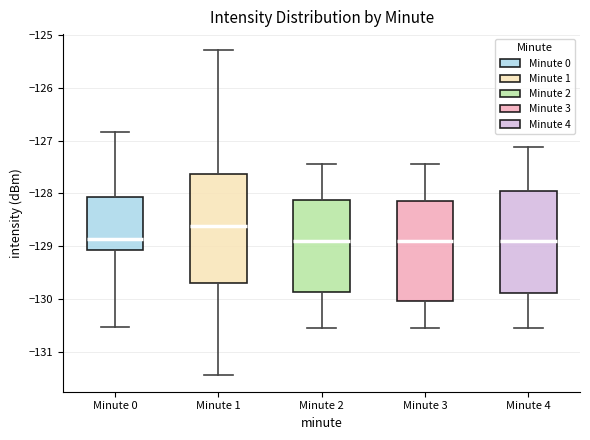

Reading left to right, read every box against the y-axis: the position of its median line, the range the box covers, and the ends of its whiskers. The values are not printed on the chart, so give them approximately, as read against the axis.

Minute 0: median -128.9, box -129.1 to -128.1, whiskers -130.5 to -126.8
Minute 1: median -128.6, box -129.7 to -127.6, whiskers -131.5 to -125.3
Minute 2: median -128.9, box -129.9 to -128.1, whiskers -130.6 to -127.4
Minute 3: median -128.9, box -130.0 to -128.1, whiskers -130.6 to -127.4
Minute 4: median -128.9, box -129.9 to -127.9, whiskers -130.6 to -127.1